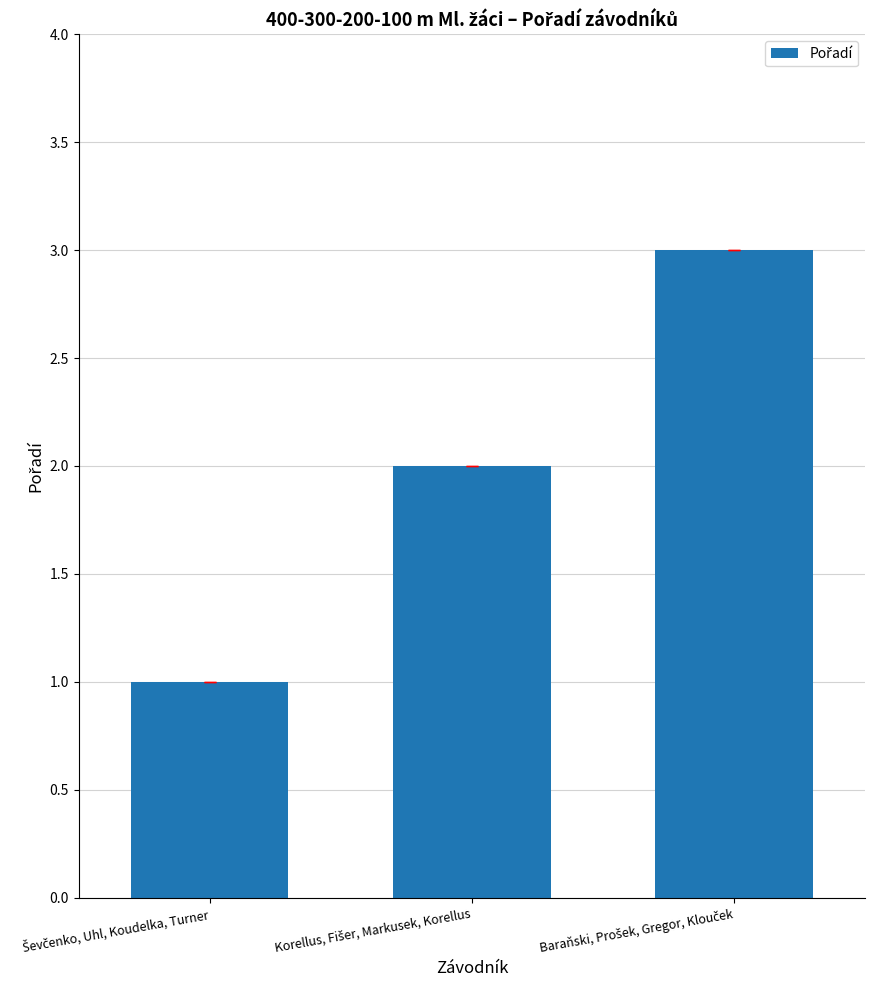

What is the greatest value displayed?

3